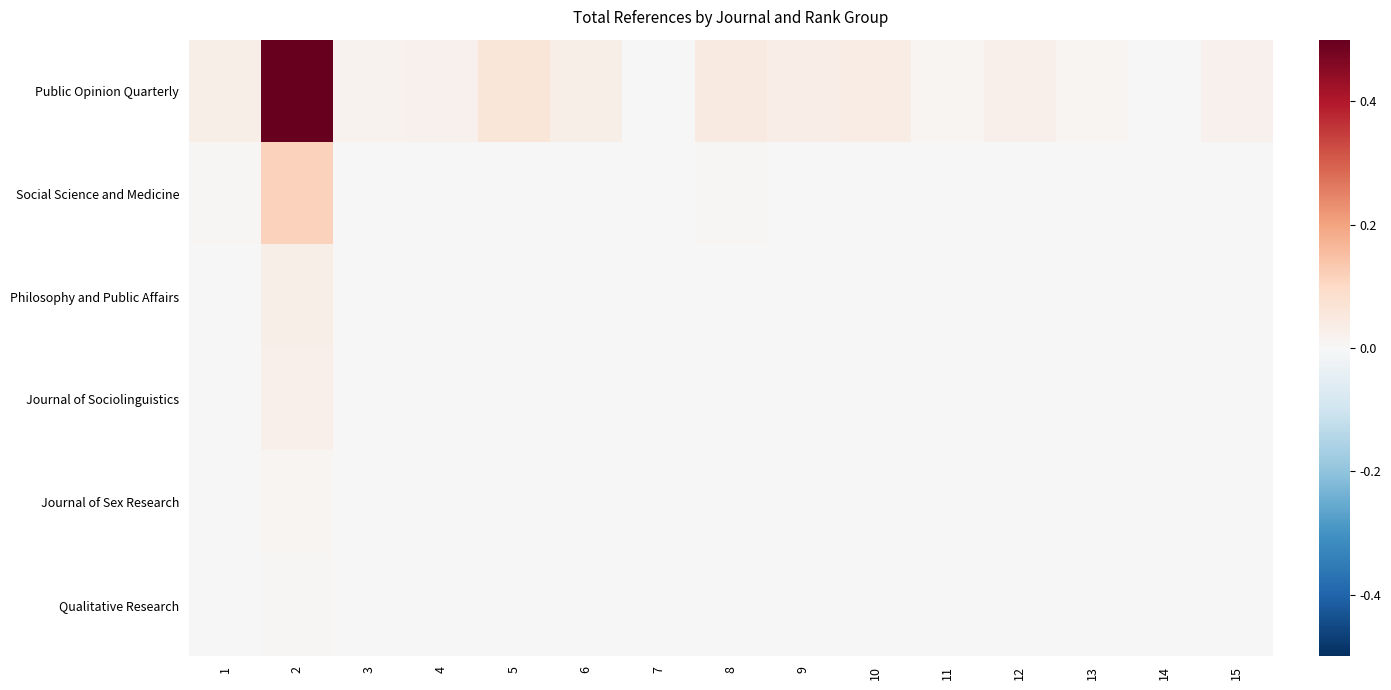

Which series changed the most between 8 and 14?

Public Opinion Quarterly